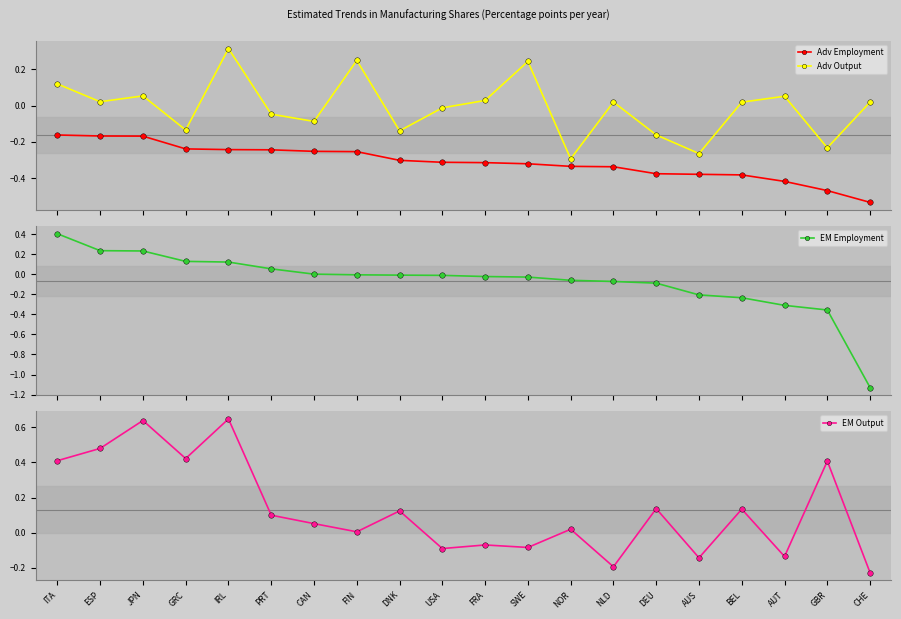

Which series has the largest total across all categories?

EM Output